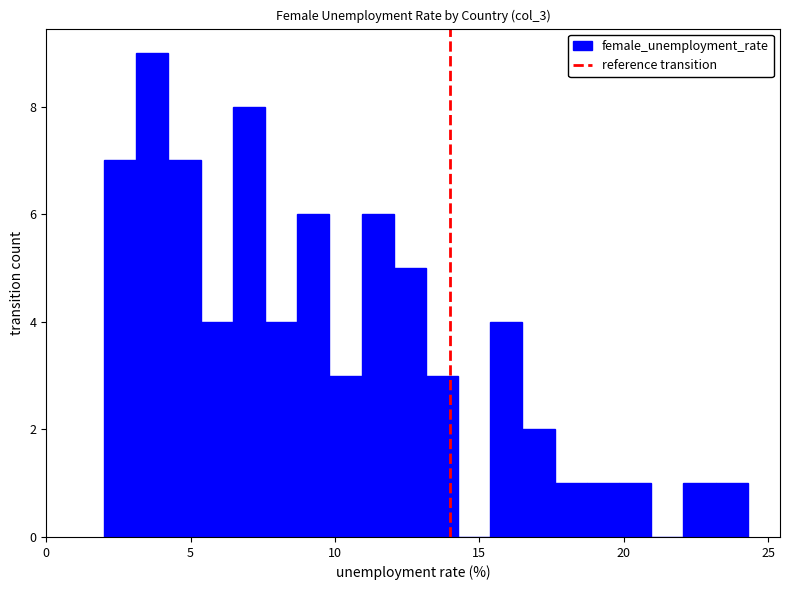

Read against the x-axis, roughly where is the centre of the tallest bar?

3.5